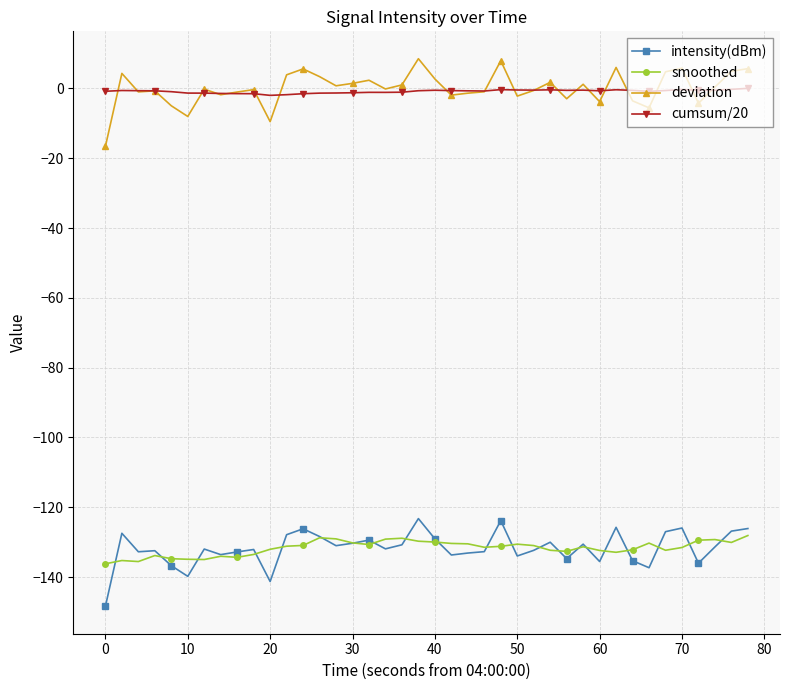

How many lines are shown in the chart?

4